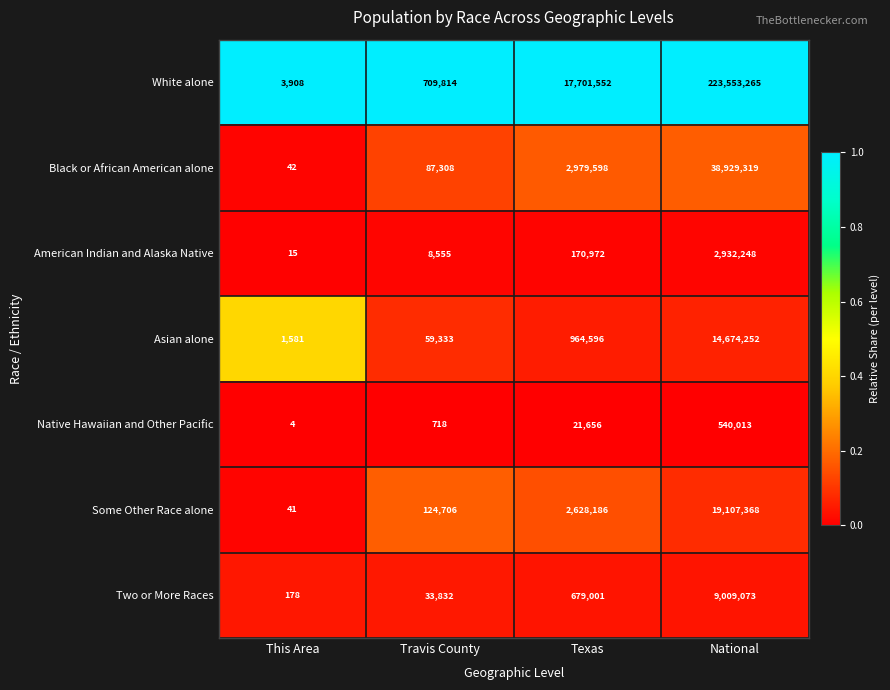

The Some Other Race alone series shows 19 at This Area. True or false?

False